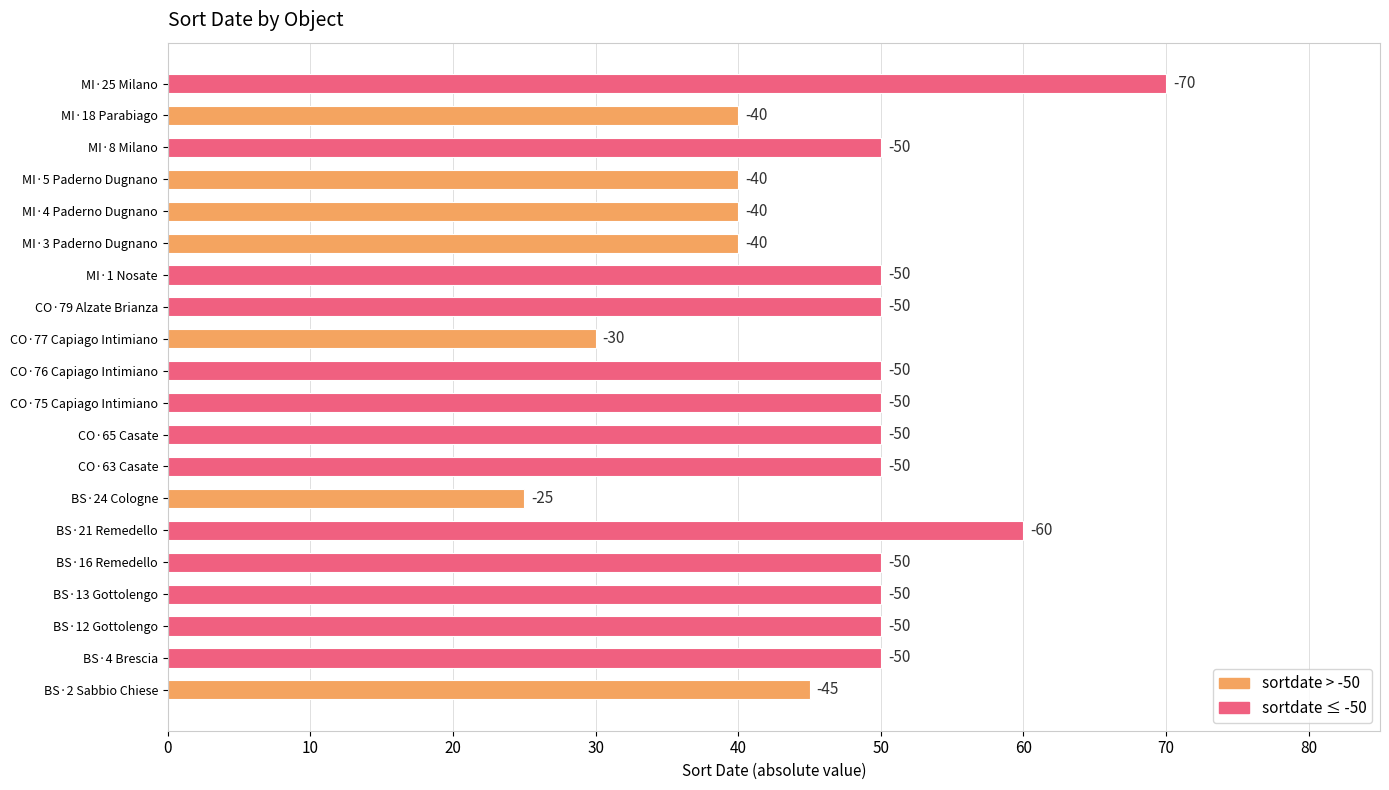

How many bars are there in total?

20